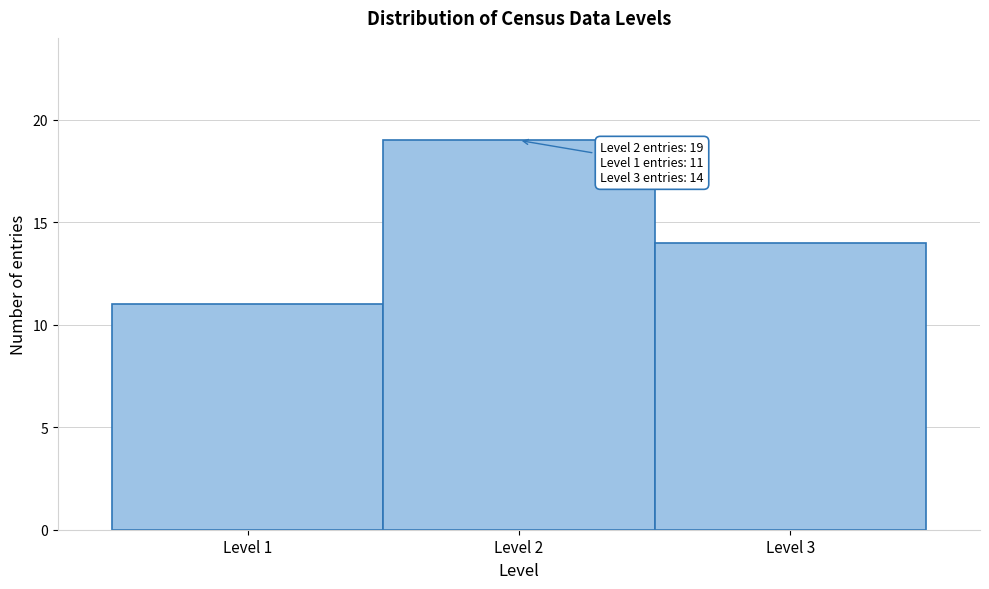

Over which range of the x-axis is the bar tallest?

1.5 to 2.5